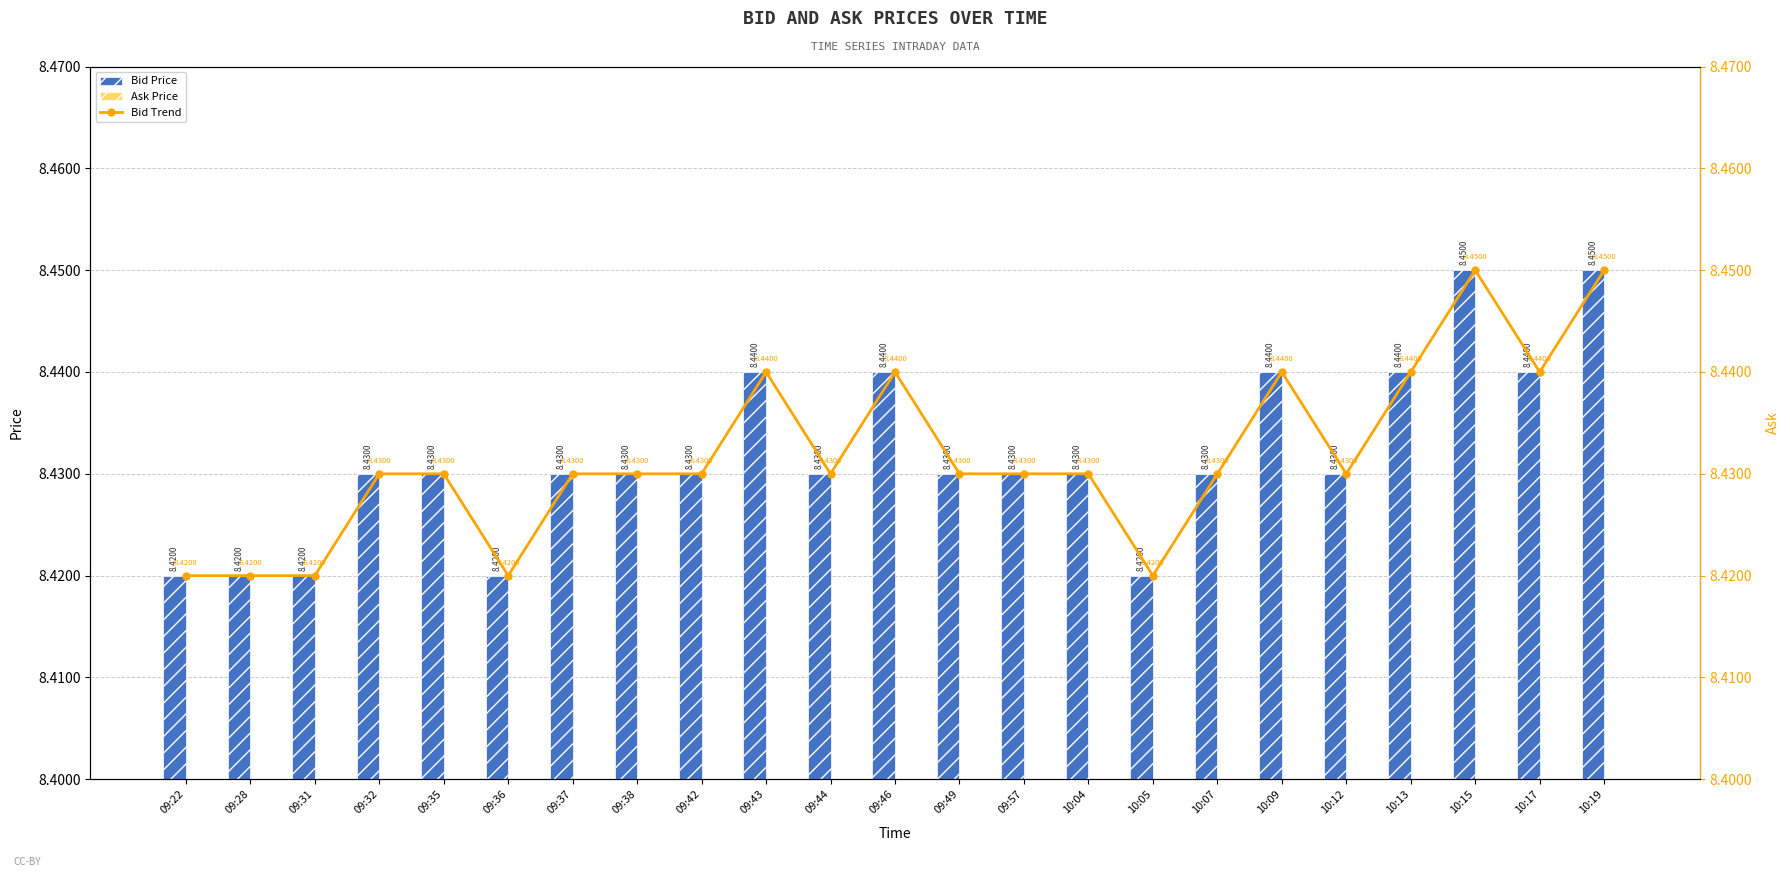

Which category has the lowest value across all series?

09:22